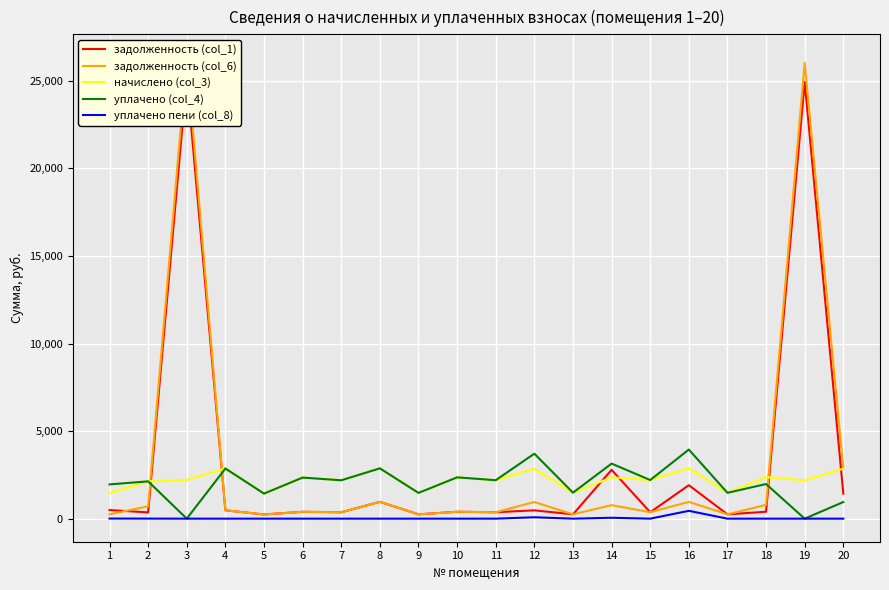

At which label does задолженность (col_1) first exceed 395?

1